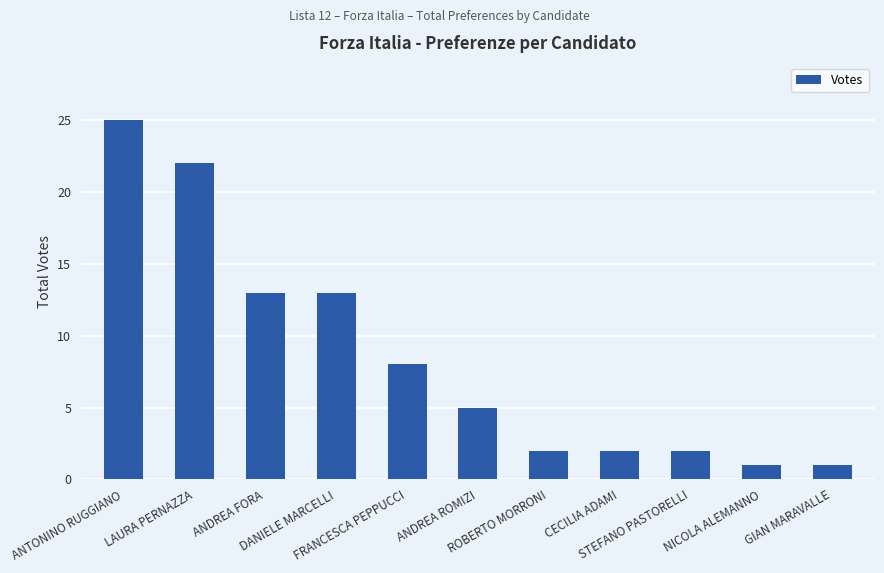

What position from the right is ANTONINO RUGGIANO?

11